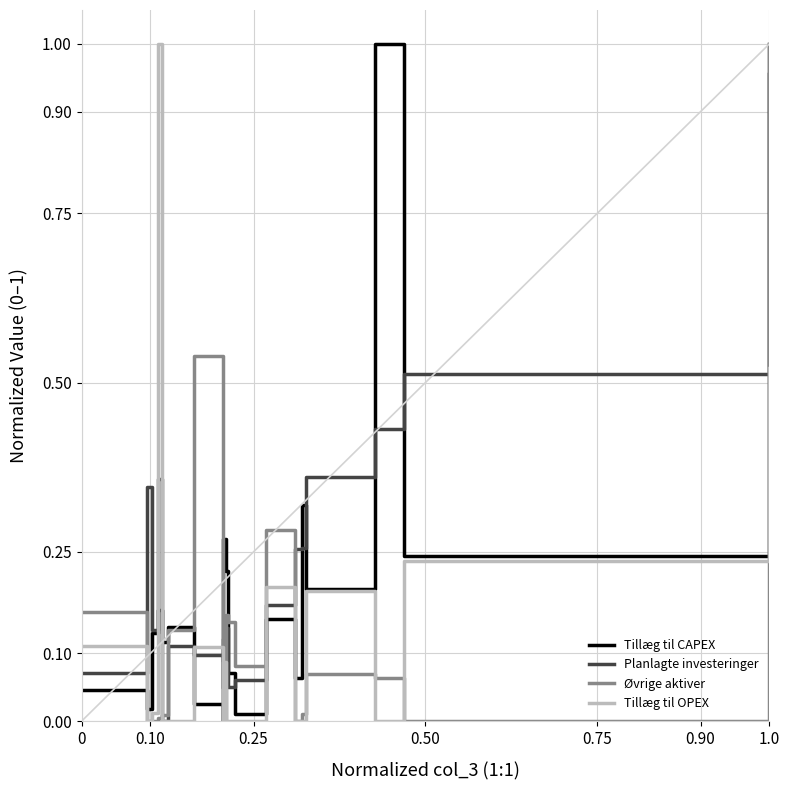

True or false: Øvrige aktiver and Planlagte investeringer cross at least once.

True